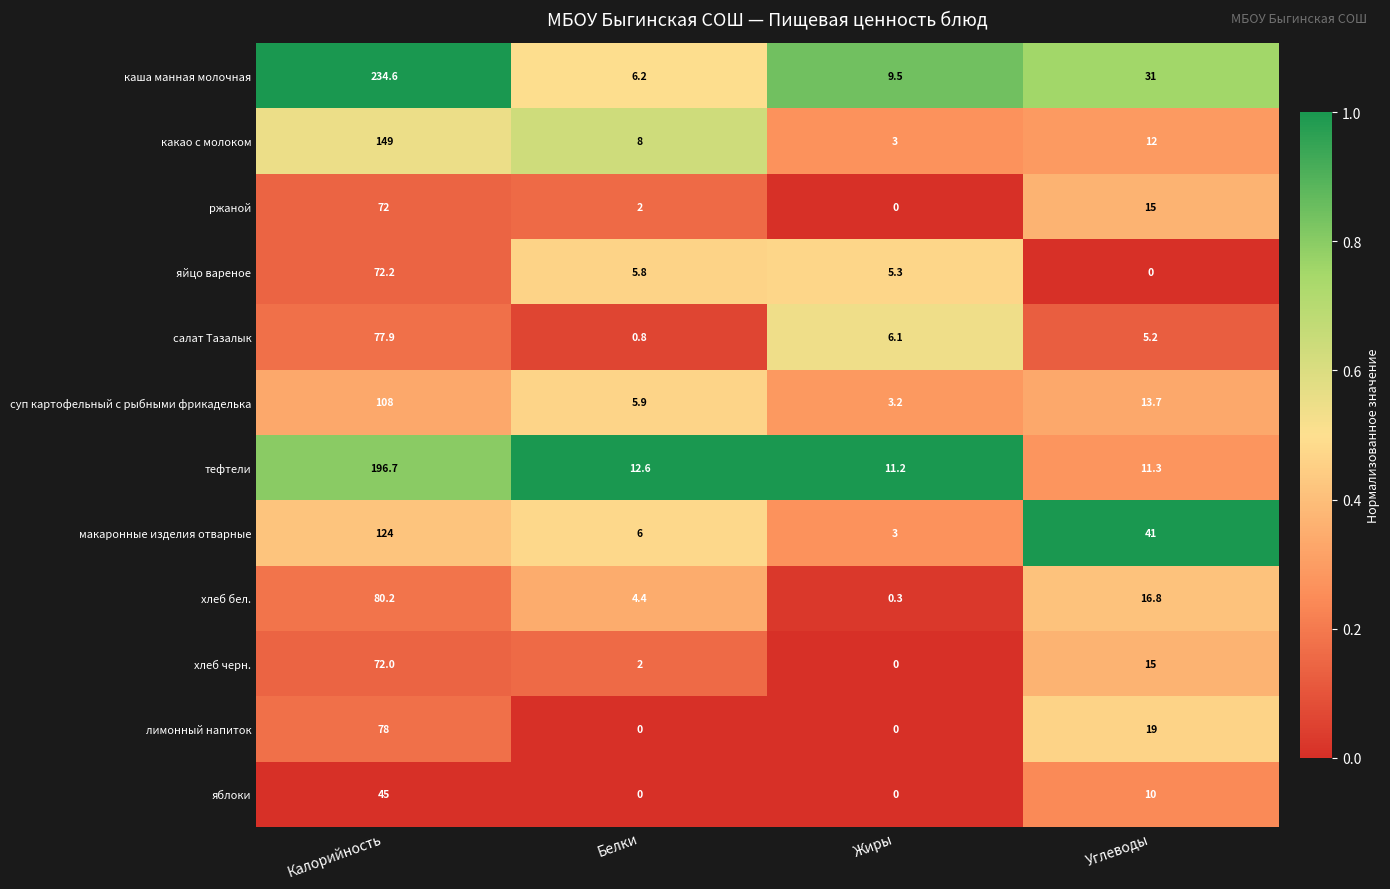

What is the difference between the maximum and minimum values in the каша манная молочная series?

228.4